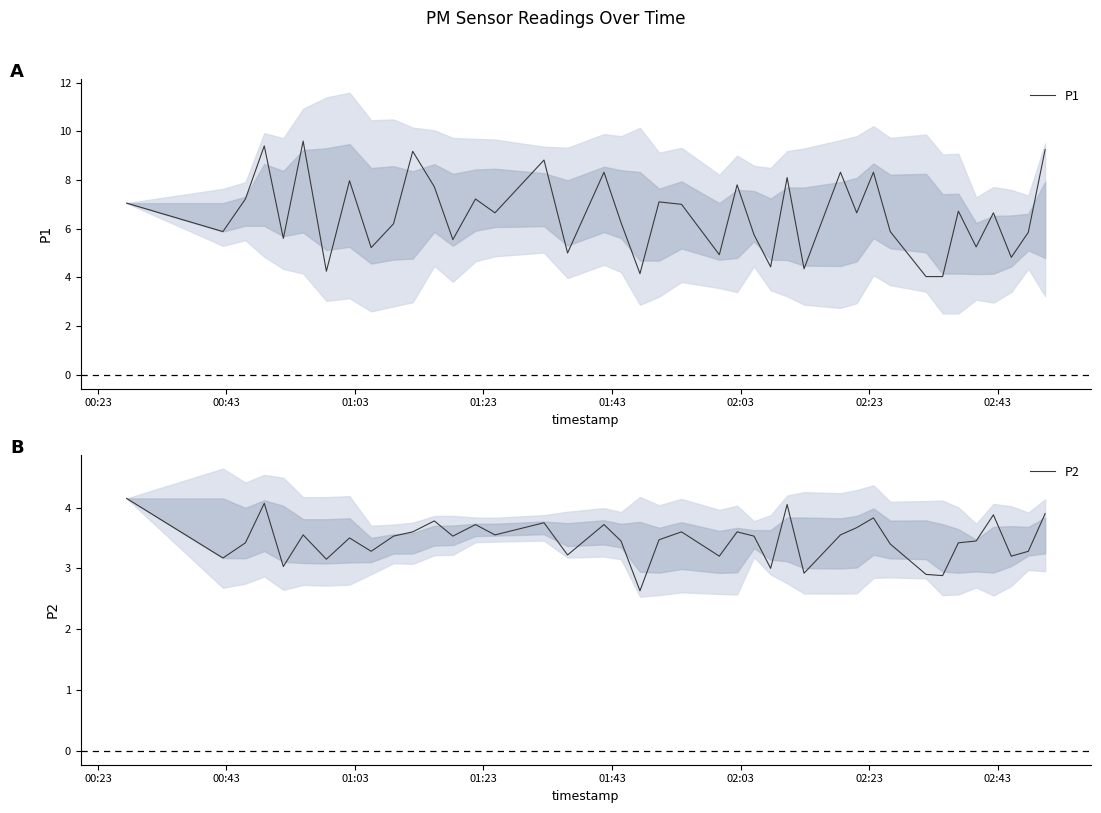

Rank the series by their average value, from highest to lowest.

P1, P2